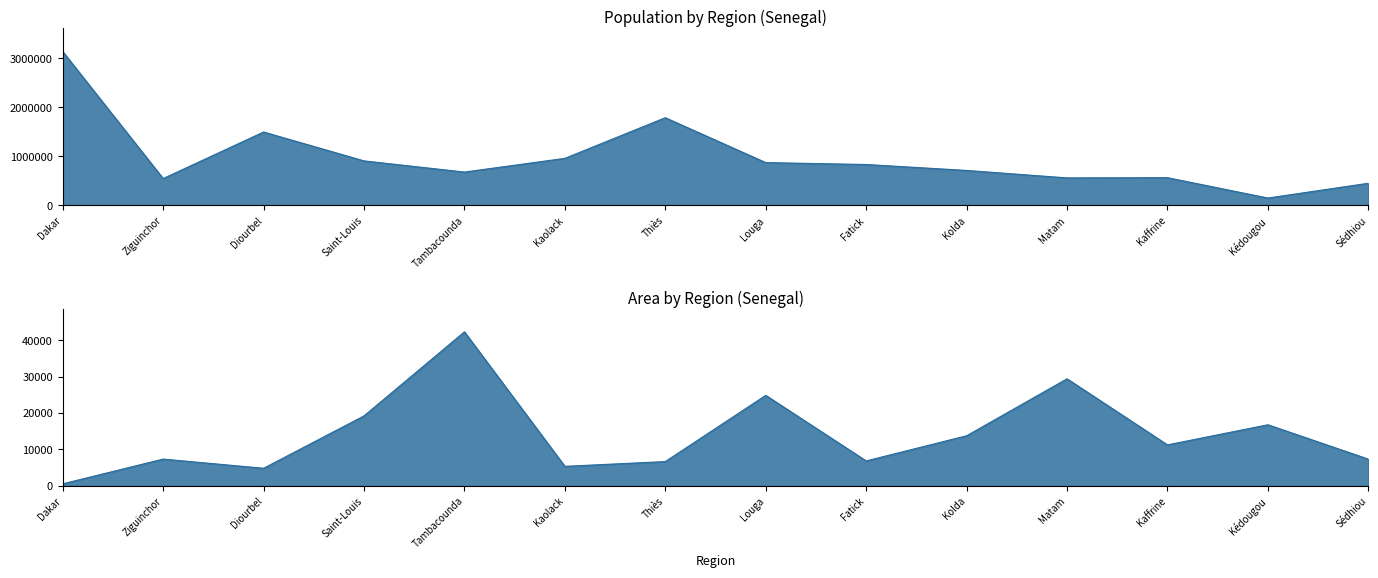

Reading left to right, what are all the values shown in this chart?

population: Dakar=3137196	Ziguinchor=549151	Diourbel=1497455	Saint-Louis=908942	Tambacounda=681310	Kaolack=960875	Thiès=1788864	Louga=874193	Fatick=835352	Kolda=714392	Matam=562539	Kaffrine=566992	Kédougou=152357	Sédhiou=452944
area: Dakar=547	Ziguinchor=7352	Diourbel=4824	Saint-Louis=19241	Tambacounda=42364	Kaolack=5357	Thiès=6670	Louga=24889	Fatick=6849	Kolda=13771	Matam=29445	Kaffrine=11262	Kédougou=16800	Sédhiou=7341